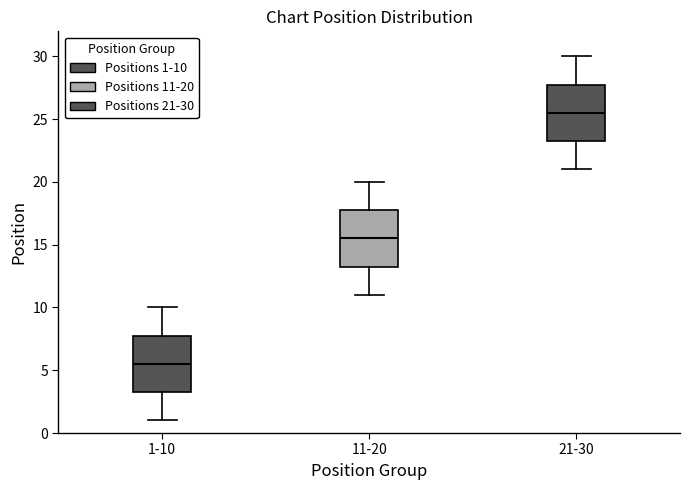

Where does the median line of the box for 21-30 sit on the y-axis? The values are not printed on the chart, so give them approximately, as read against the axis.

25.5